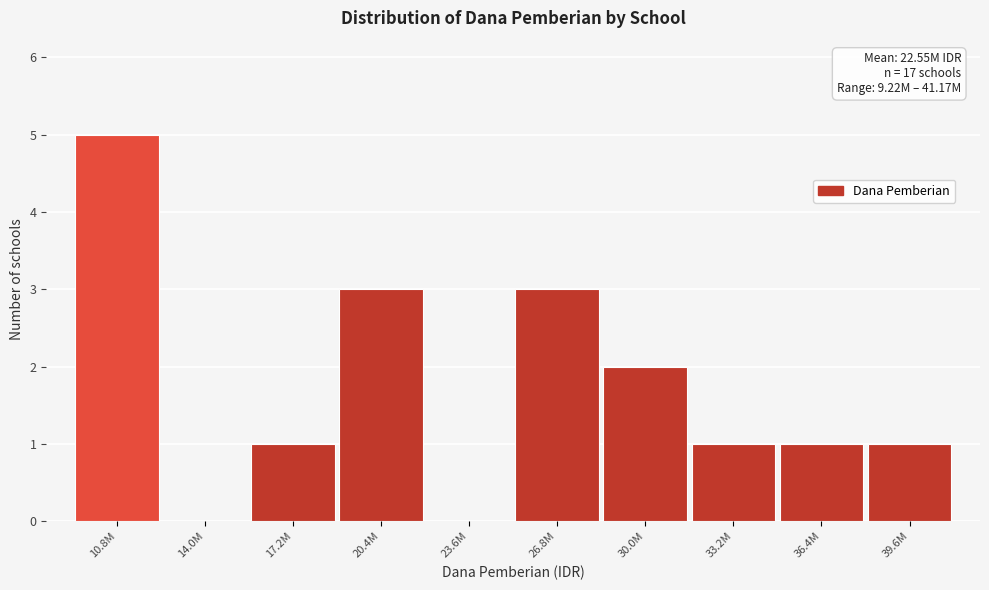

Reading left to right, what are all the values shown in this chart?

10.8M=5	14.0M=0	17.2M=1	20.4M=3	23.6M=0	26.8M=3	30.0M=2	33.2M=1	36.4M=1	39.6M=1